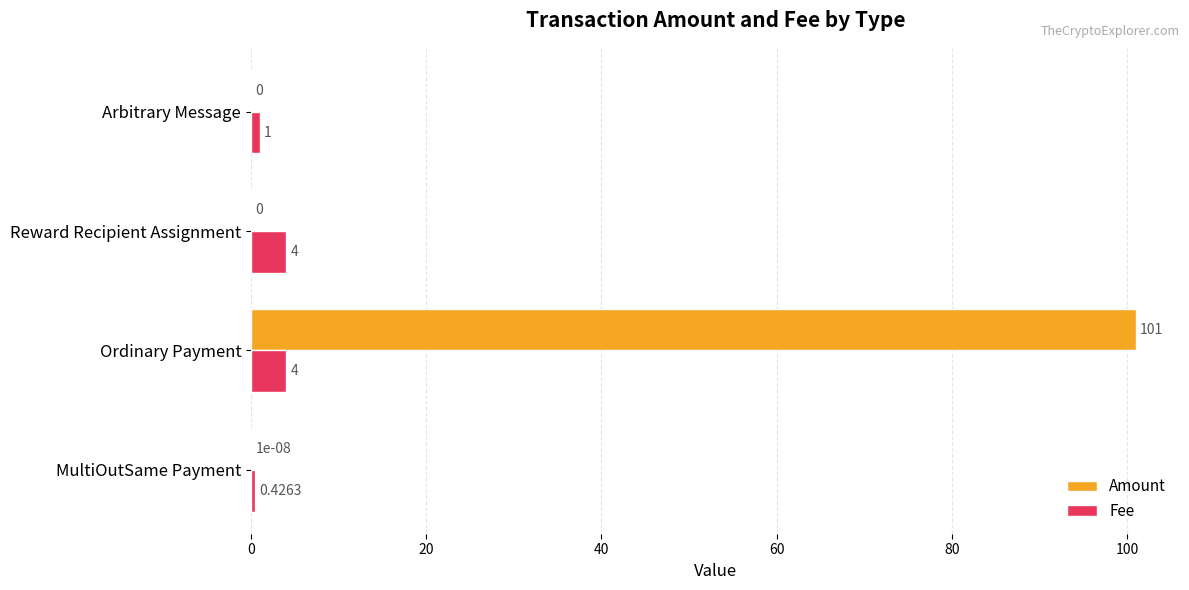

What are all the series names shown in the legend?

Amount, Fee